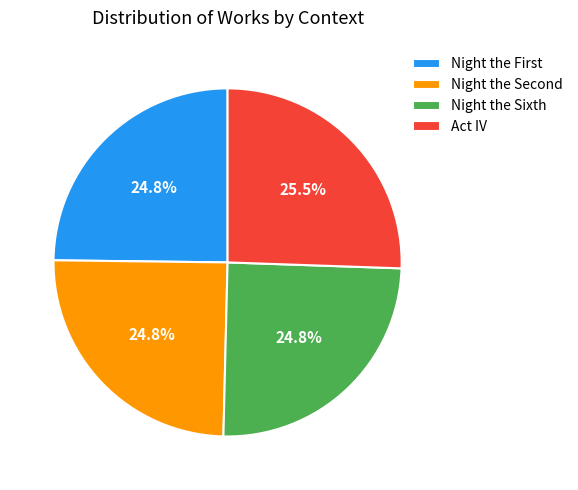

Which slice is the largest?

Act IV